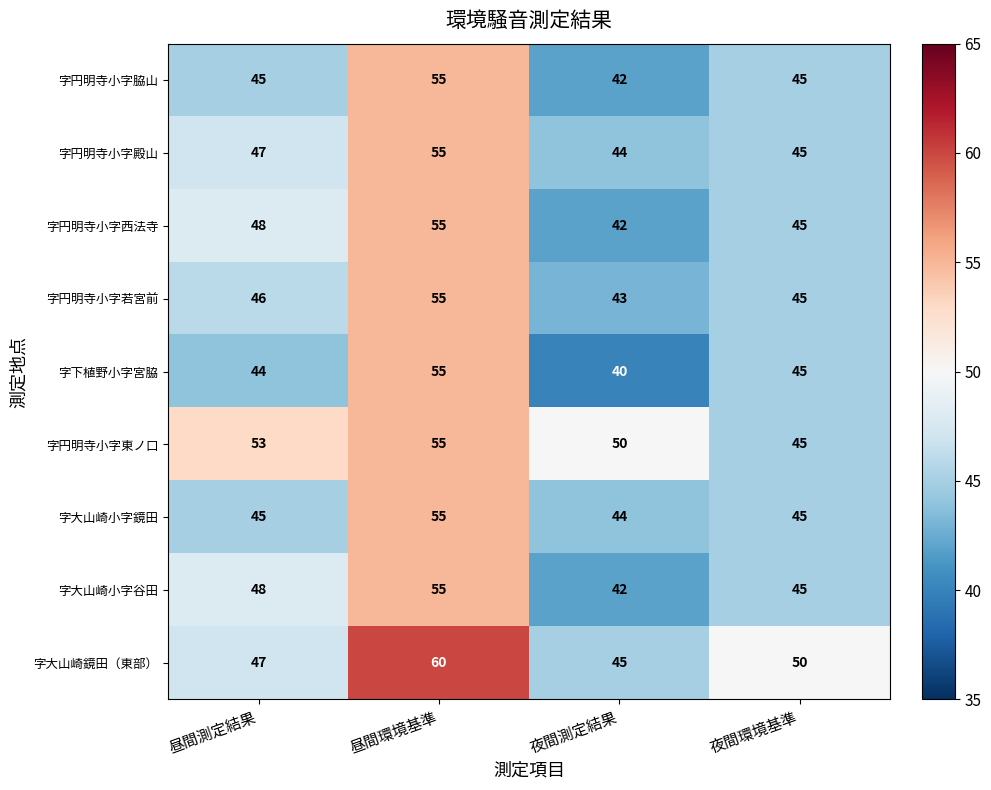

Read the 字大山崎小字鏡田 value at 夜間環境基準.

45